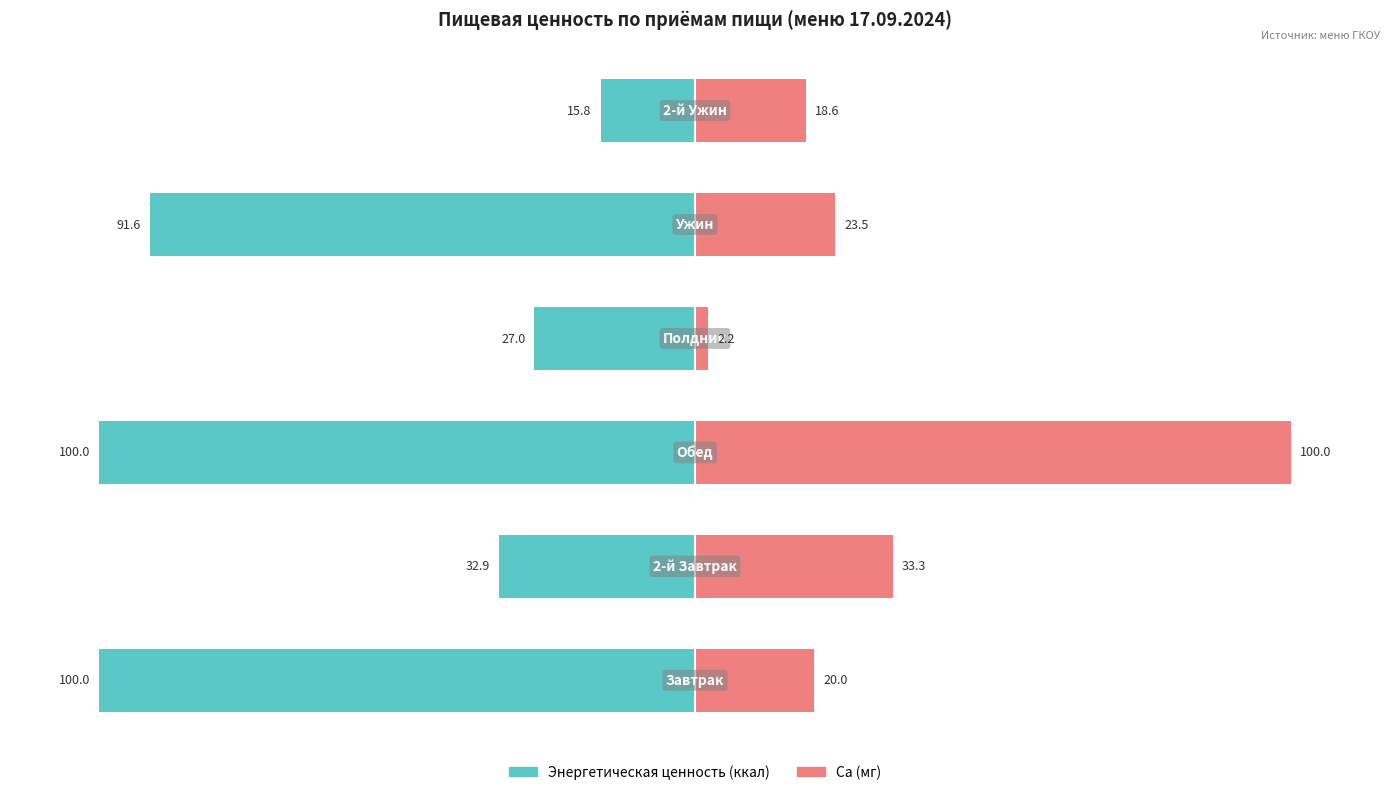

Reading left to right, list all the values displayed in this chart.

Энергетическая ценность (ккал): -100.0	-32.9	-100.0	-27.0	-91.6	-15.8
Ca (мг): 20.0	33.3	100.0	2.2	23.5	18.6